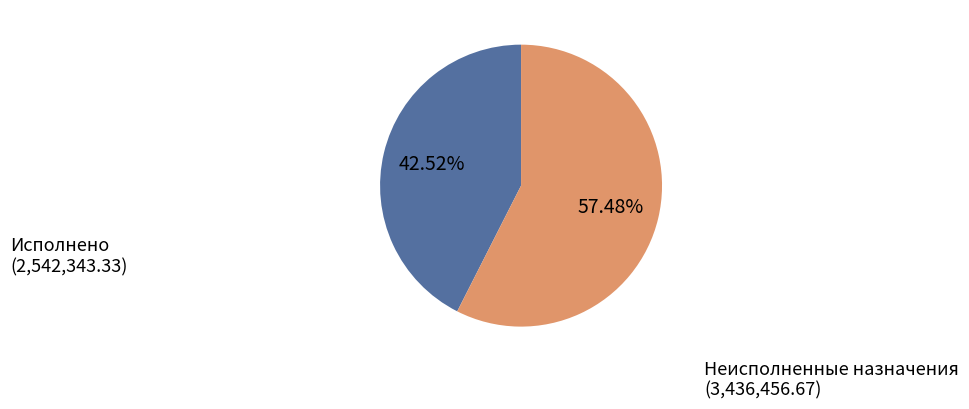

What is the largest slice in the pie chart?

Неисполненные назначения